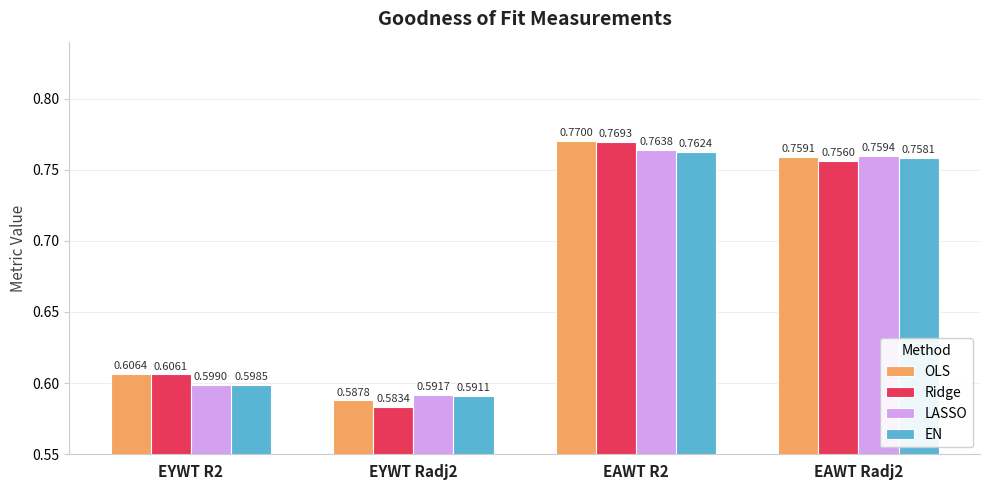

What position from the left is EAWT R2?

3